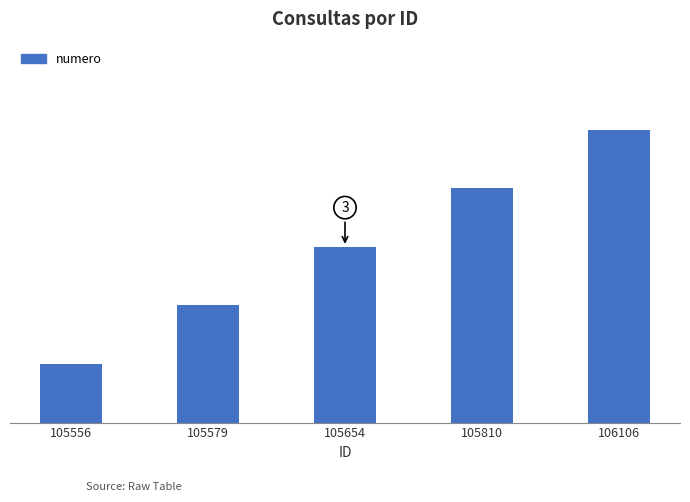

At which label is the value closest to 3?

105654